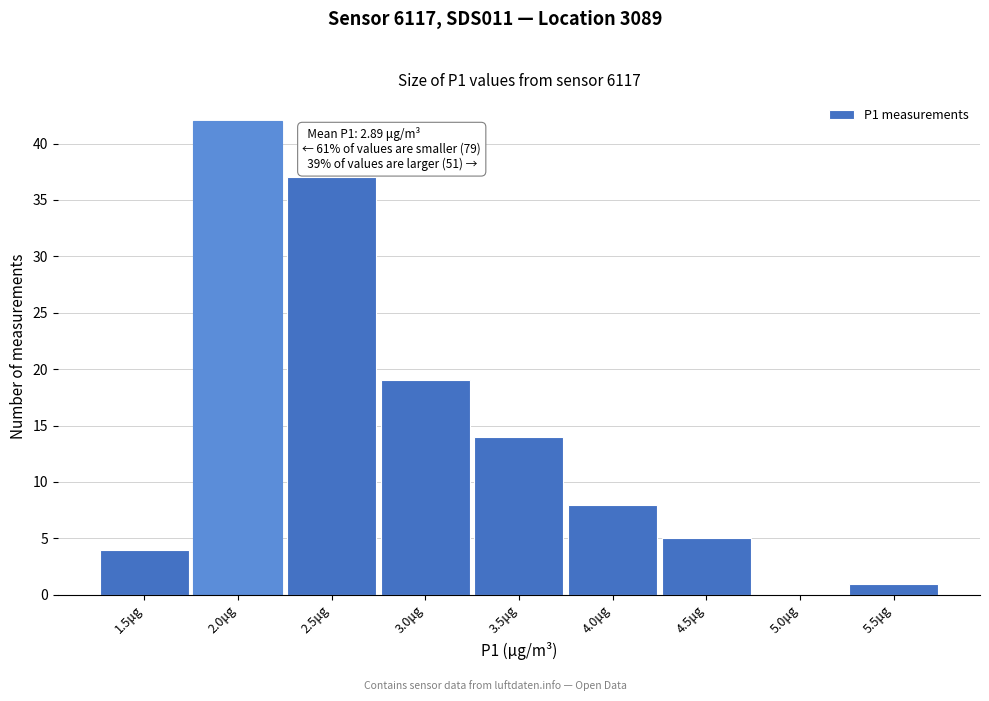

Reading left to right, list all the values displayed in this chart.

1.5μg=4	2.0μg=42	2.5μg=37	3.0μg=19	3.5μg=14	4.0μg=8	4.5μg=5	5.0μg=0	5.5μg=1